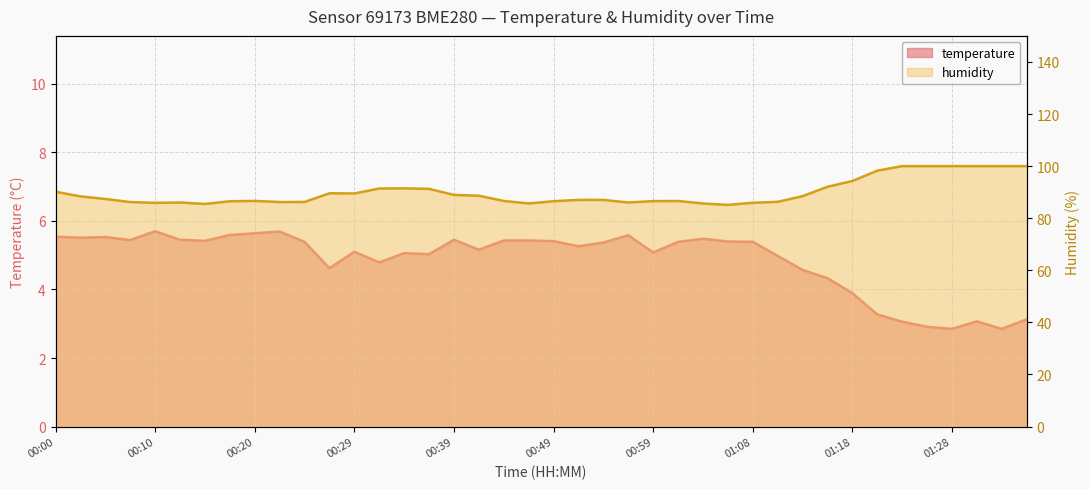

What is the sum of all temperature values?

194.2